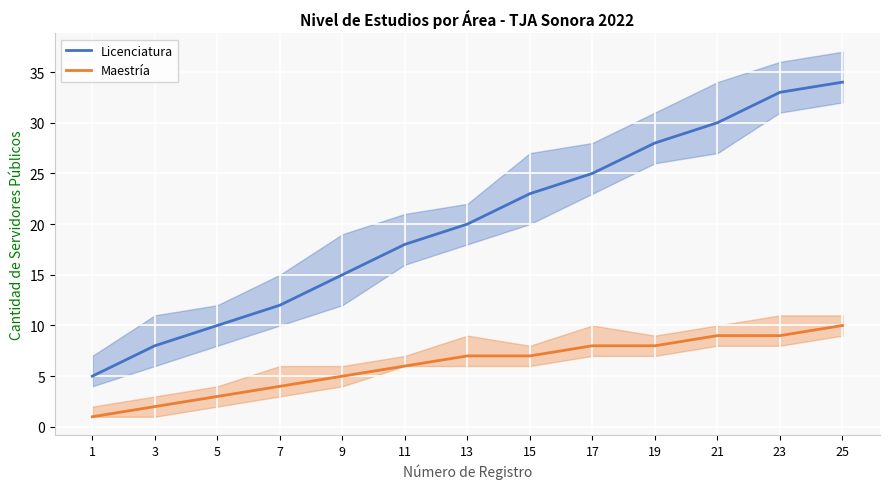

What is the value of the Maestría point at the 8th from the left?

7